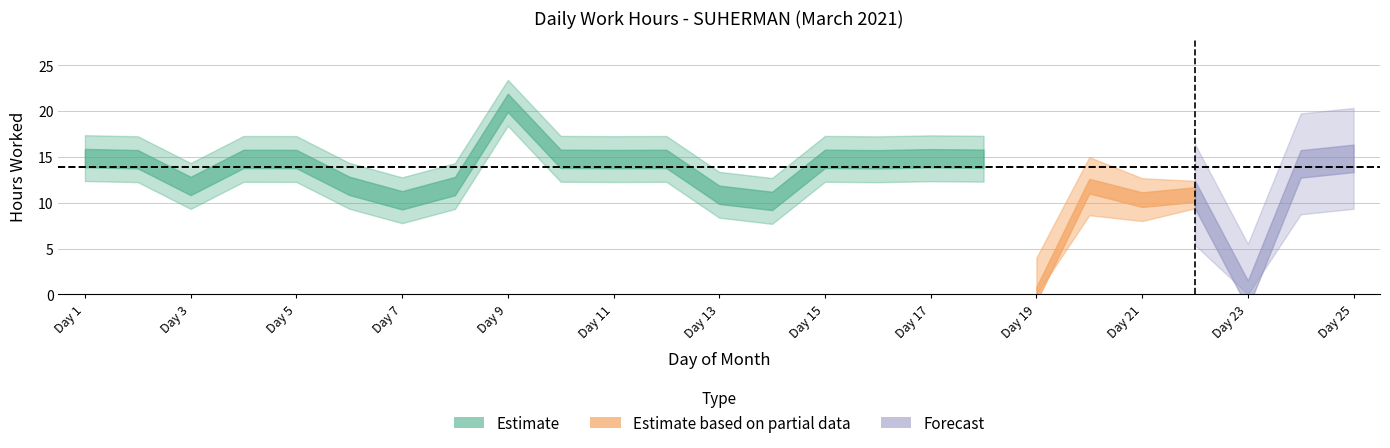

Where is the data nearest to the value 10?

14